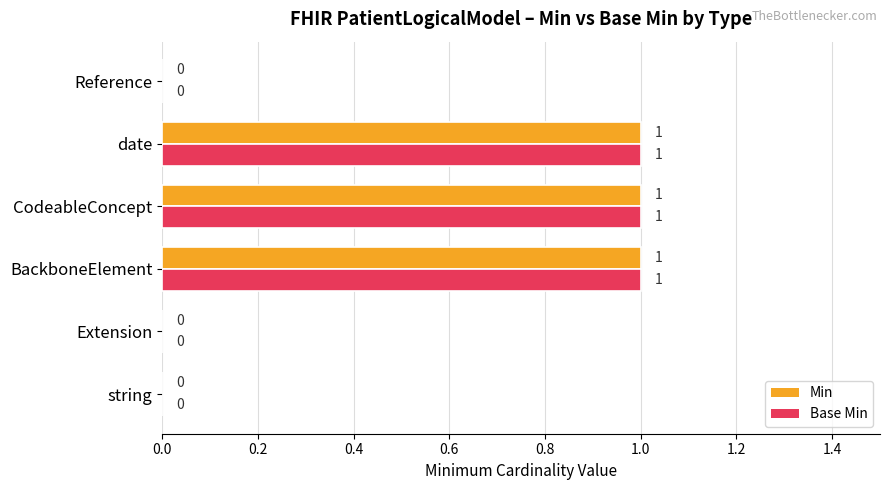

What is the sum of all Base Min values?

3